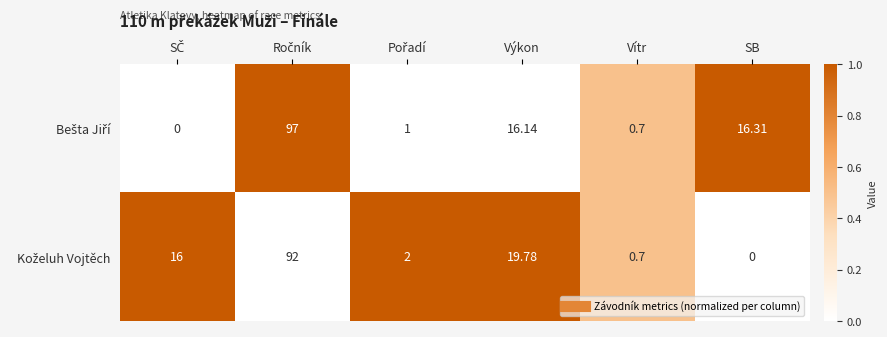

Count the number of categories in the chart.

6